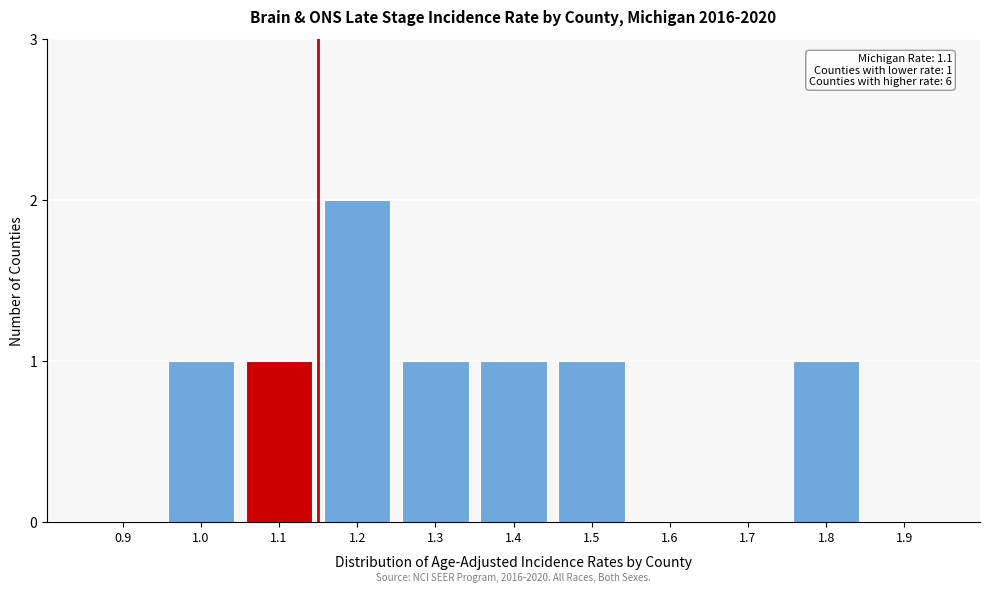

Reading left to right, list all the values displayed in this chart.

0.9=0	1.0=1	1.1=1	1.2=2	1.3=1	1.4=1	1.5=1	1.6=0	1.7=0	1.8=1	1.9=0